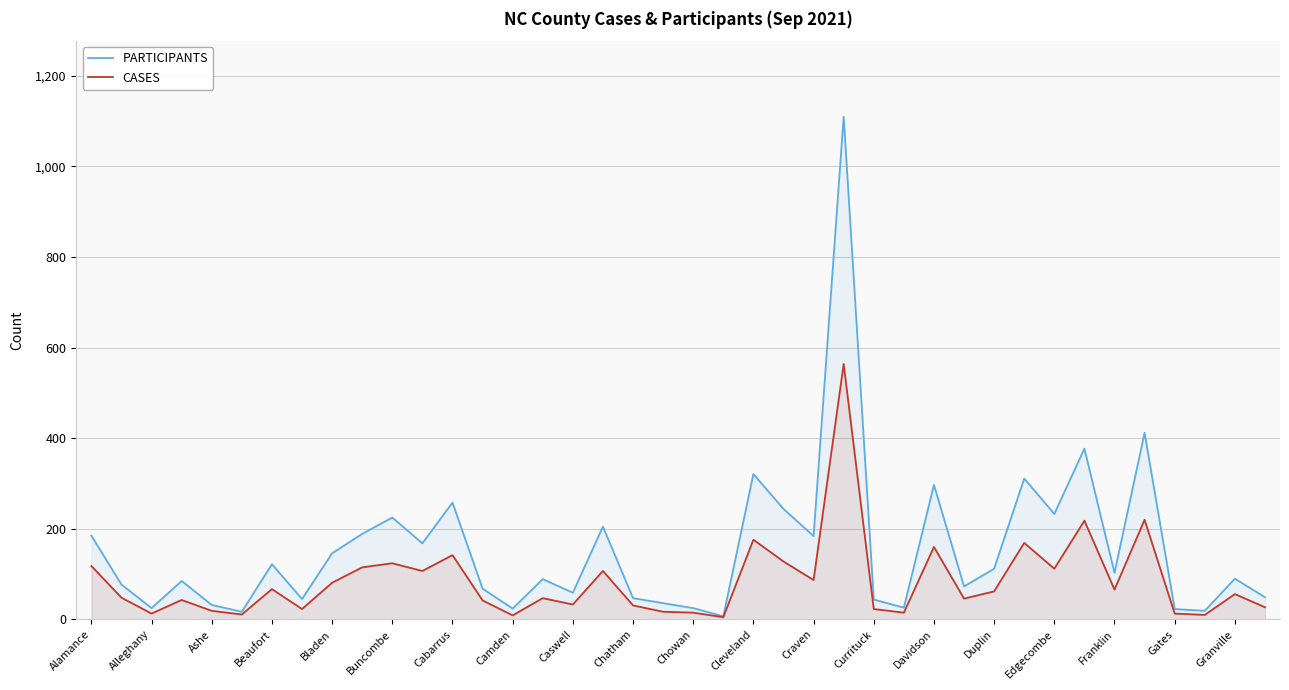

How many lines are shown in the chart?

2